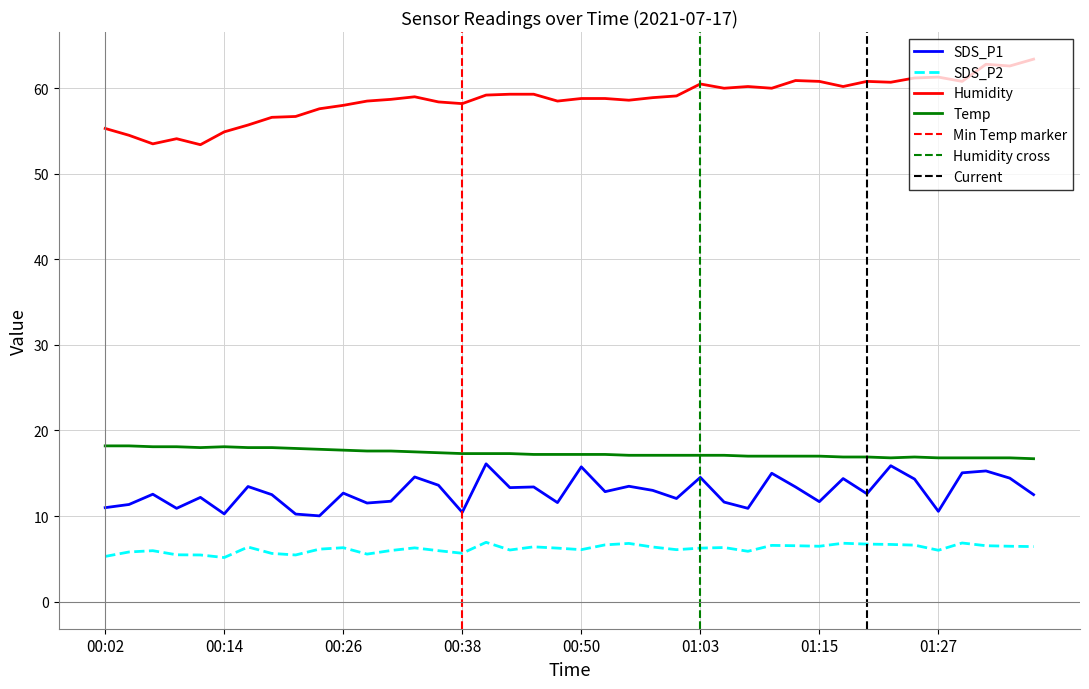

List the series in order of their peak value, highest first.

Humidity, Temp, SDS_P1, SDS_P2